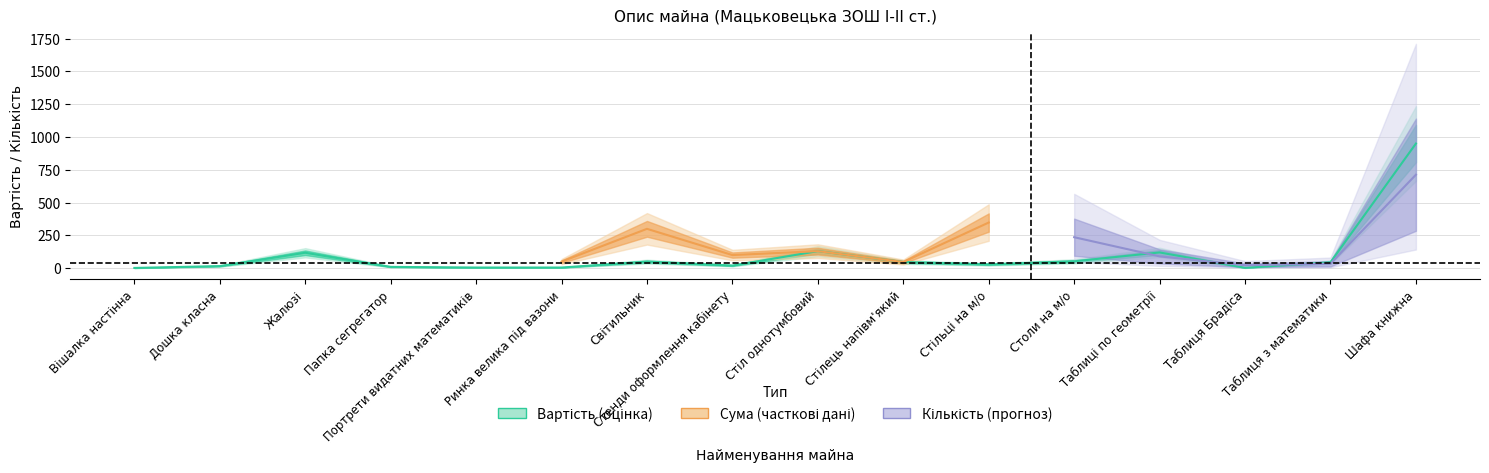

Count the number of data series in this chart.

3